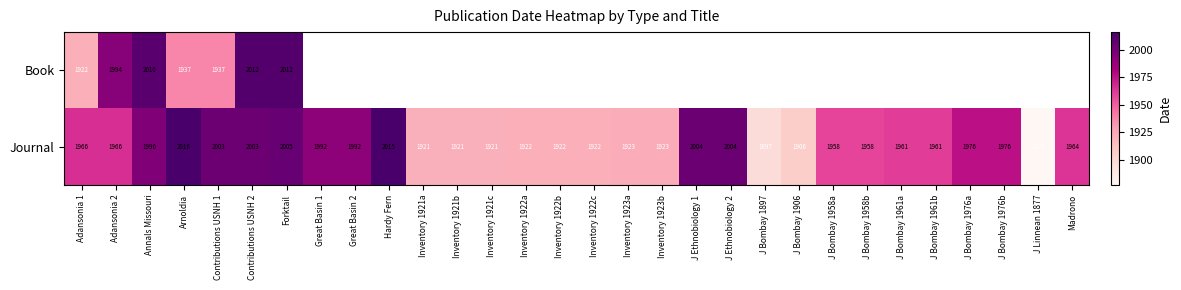

True or false: Book has a value of 1245 at Arnoldia.

False